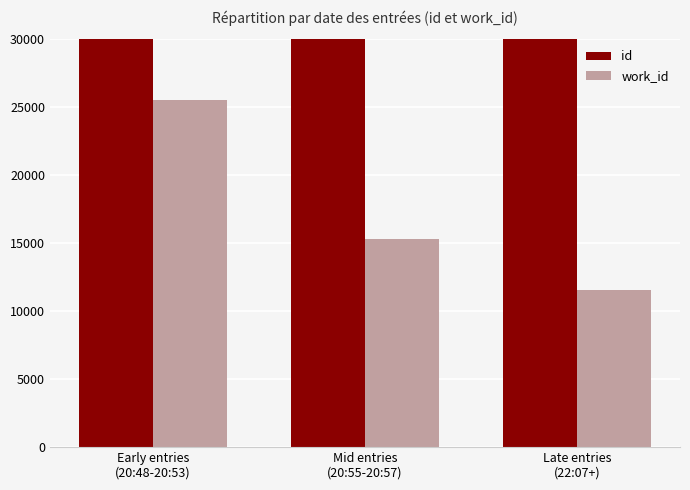

True or false: work_id has a value of 11535 at Late entries
(22:07+).

True